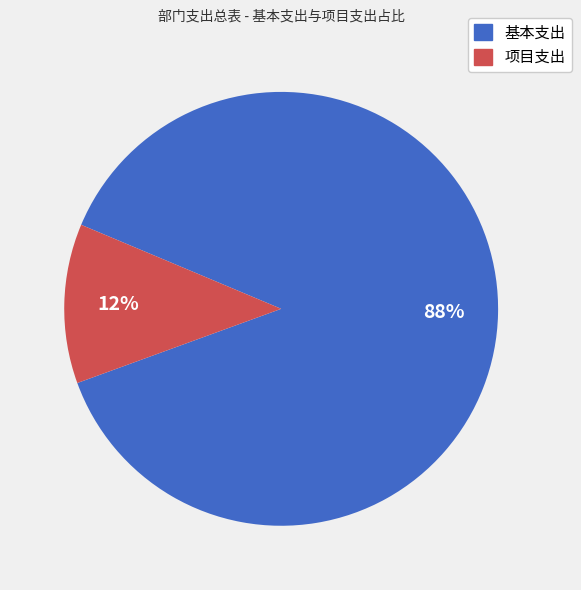

Do 项目支出 and 基本支出 together represent more than half of the pie?

Yes